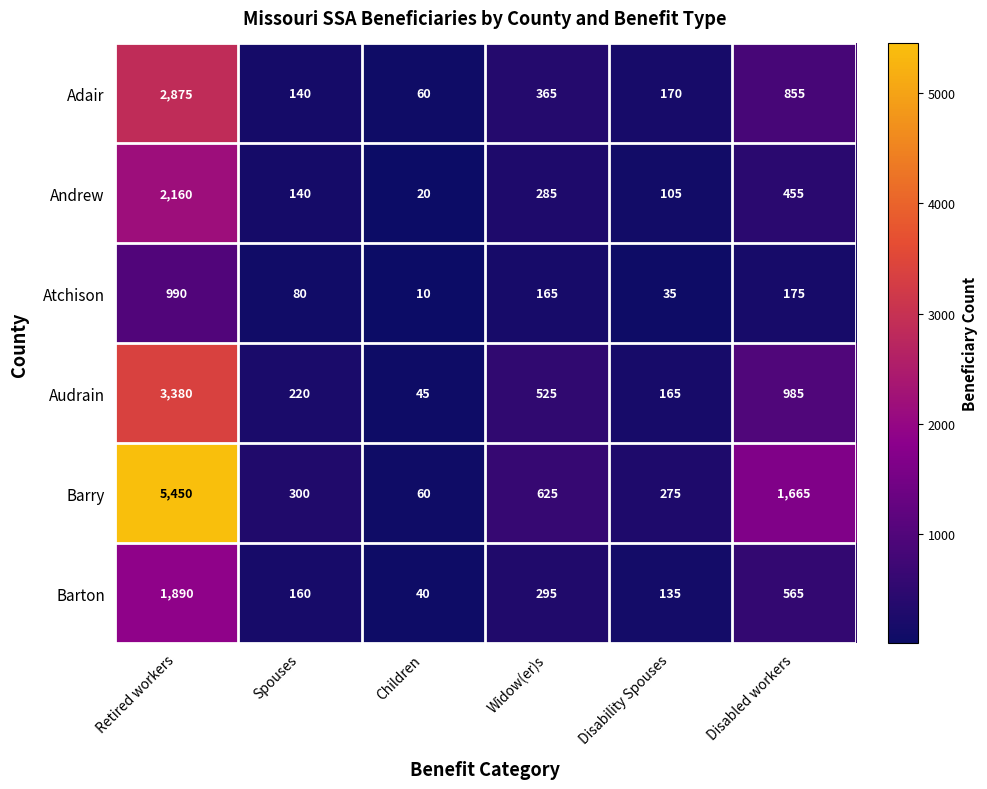

At which category is the sum across all series the highest?

Retired workers